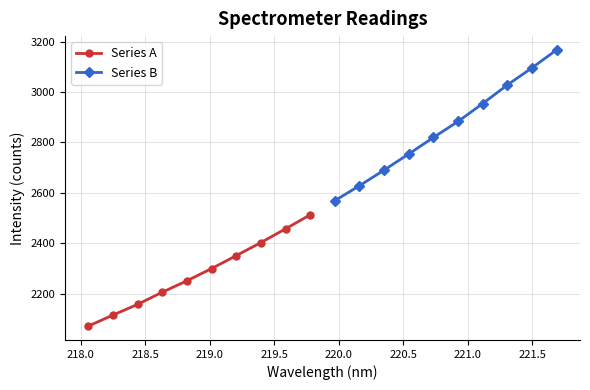

True or false: Series B and Series A cross at least once.

False